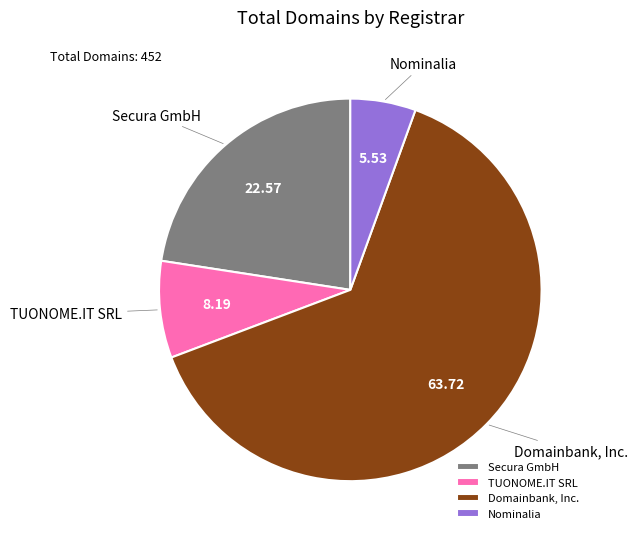

How many slices are in this pie chart?

4